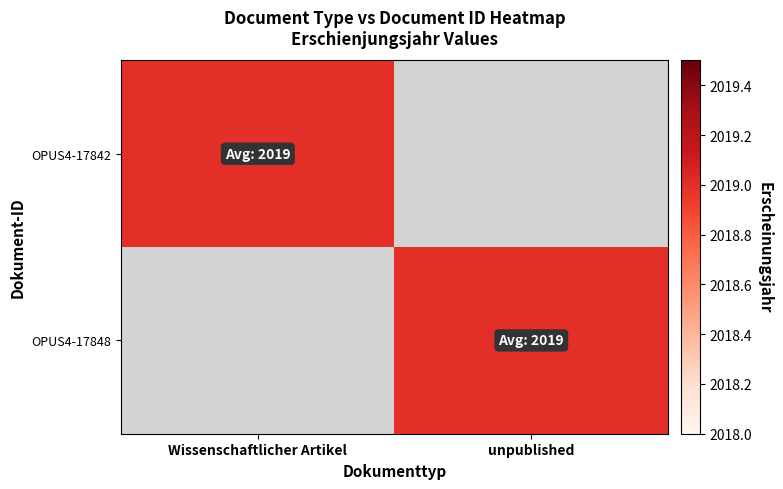

What is the total value across all series at Wissenschaftlicher Artikel?

2019